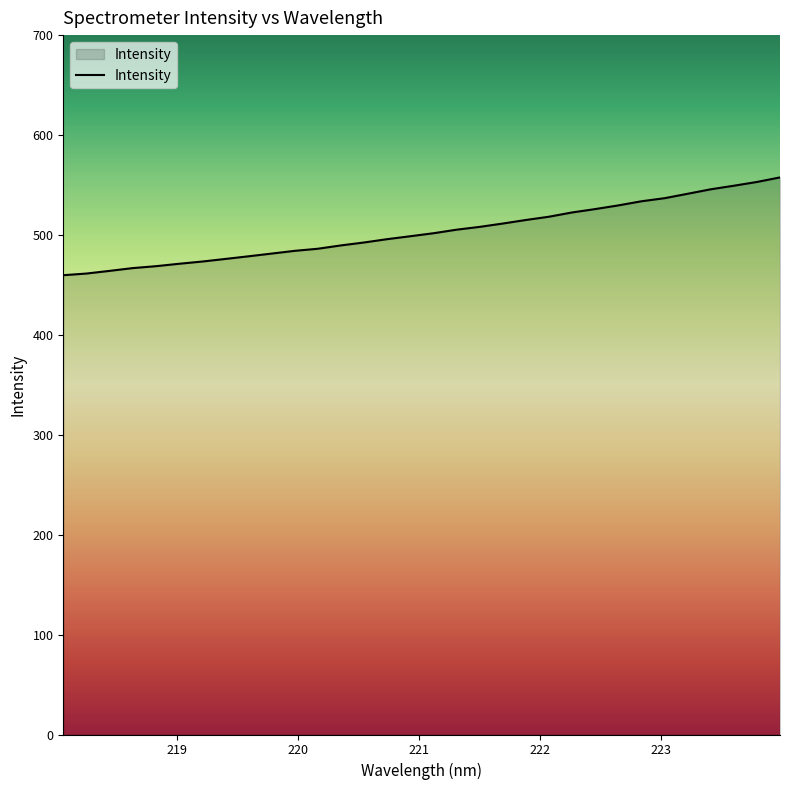

What is the maximum value shown in the chart?

557.6